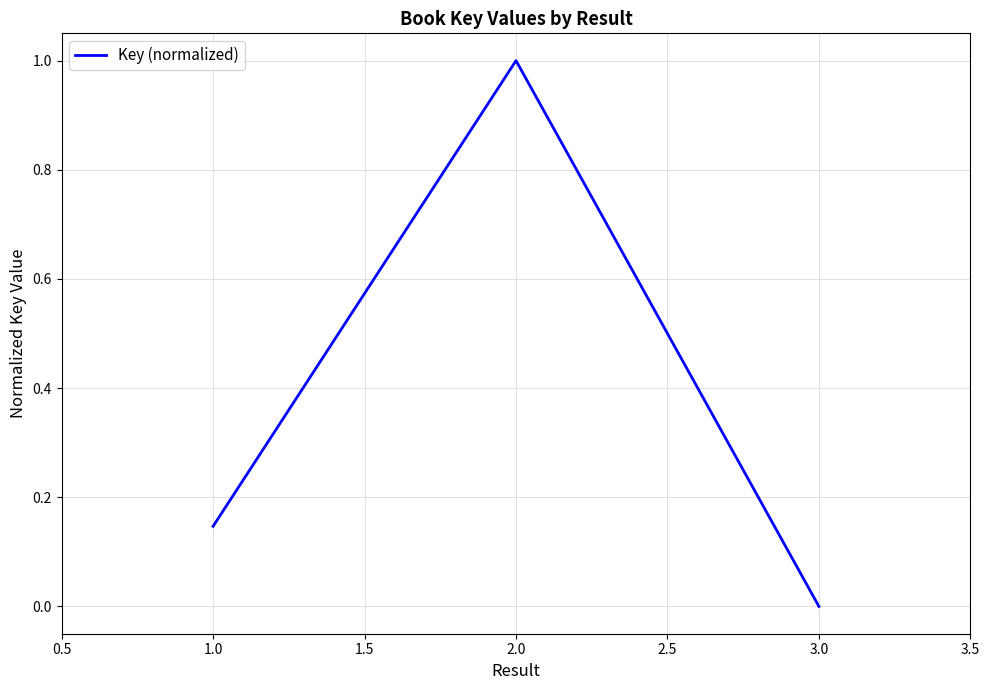

What is the maximum value shown in the chart?

1.0